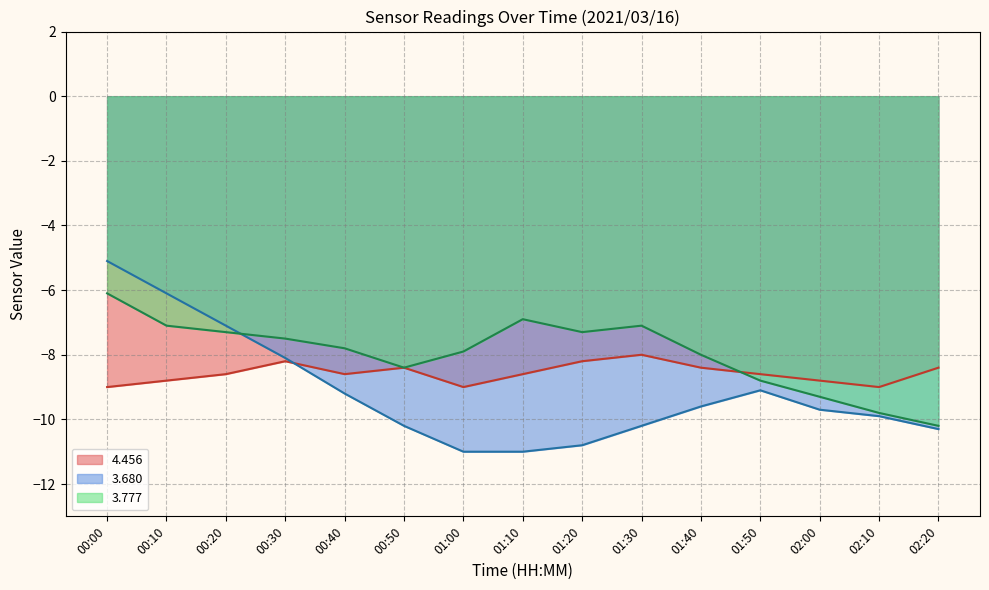

Rank the series by their average value, from lowest to highest.

3.680, 4.456, 3.777